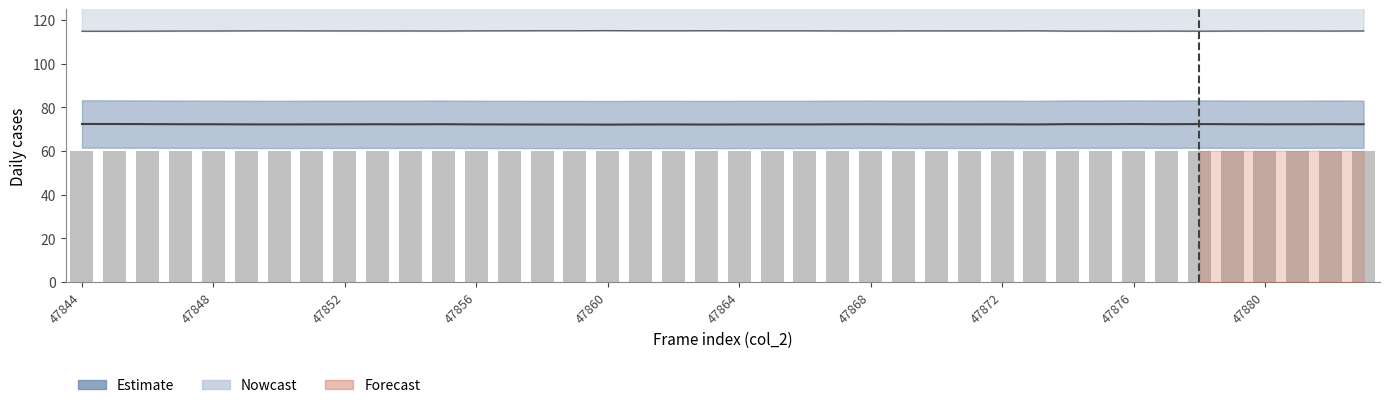

At which category is the sum across all series the highest?

47844